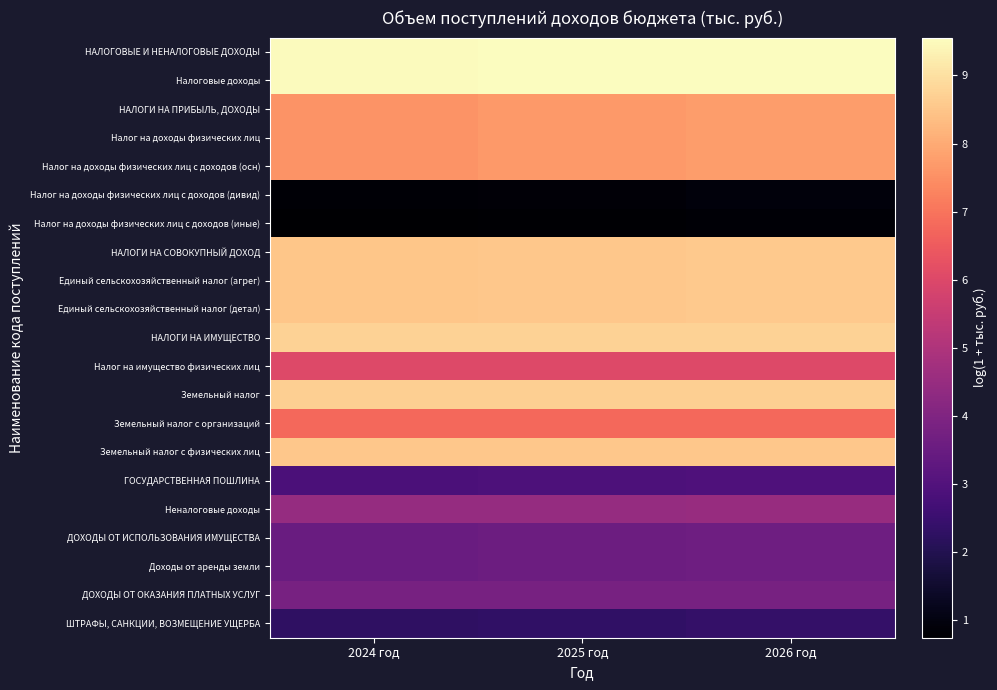

What is the smallest value displayed?

0.7